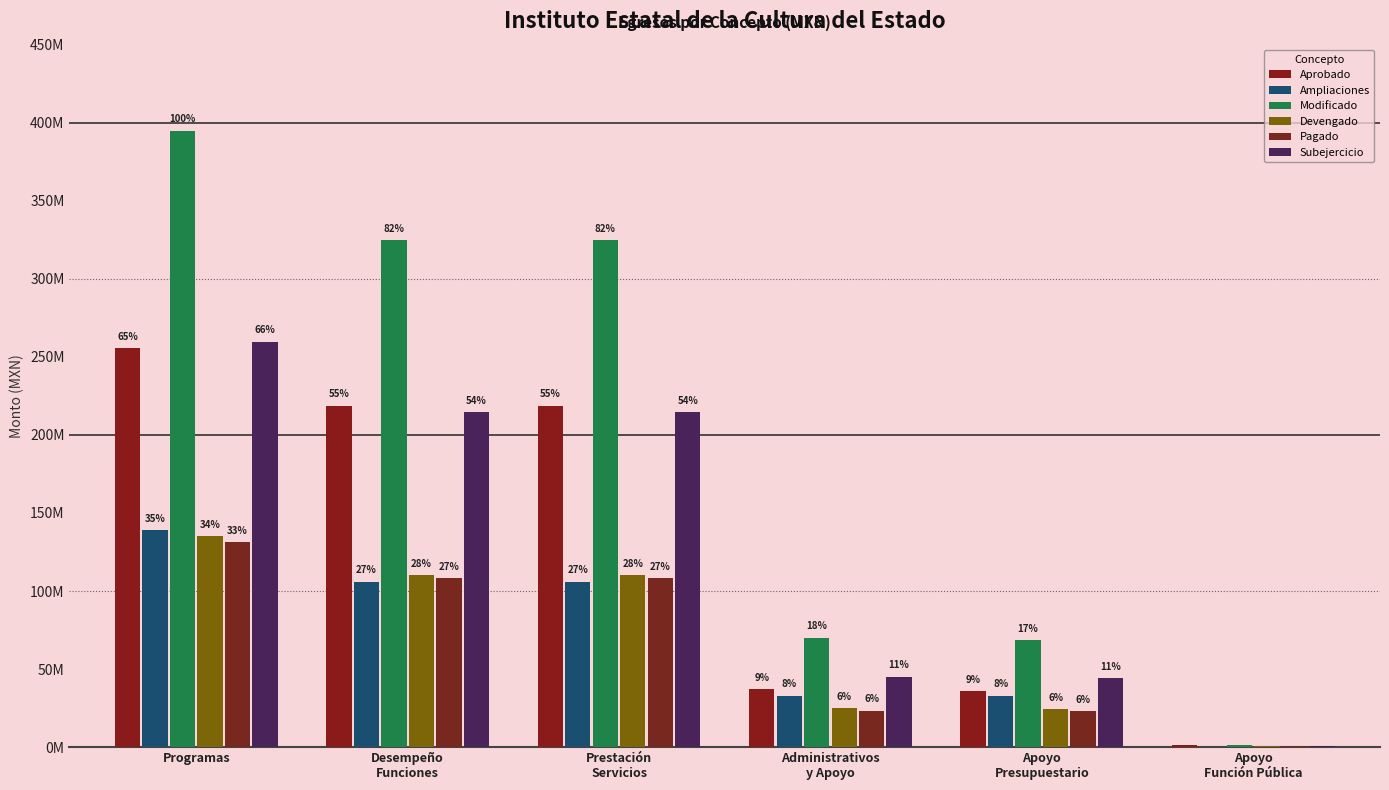

Does the chart contain stacked bars?

No